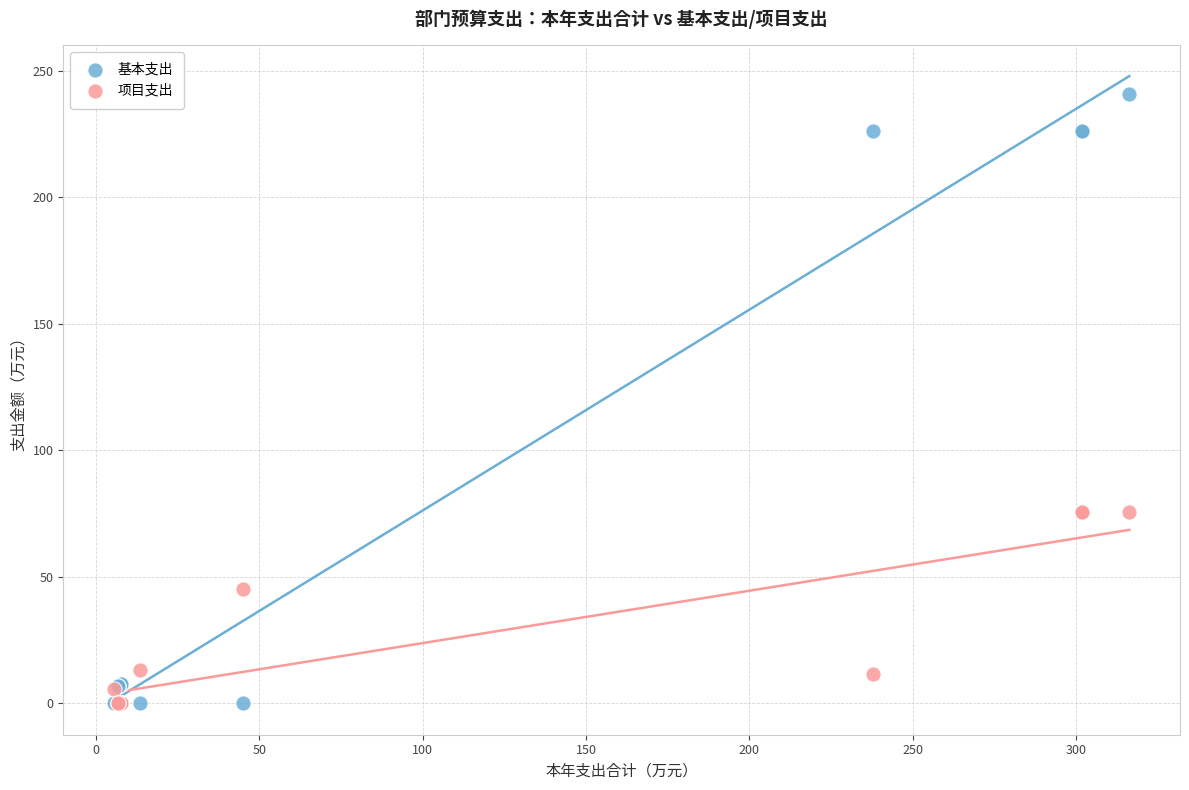

In the 项目支出 series, what Y value is closest to 37?

45.0